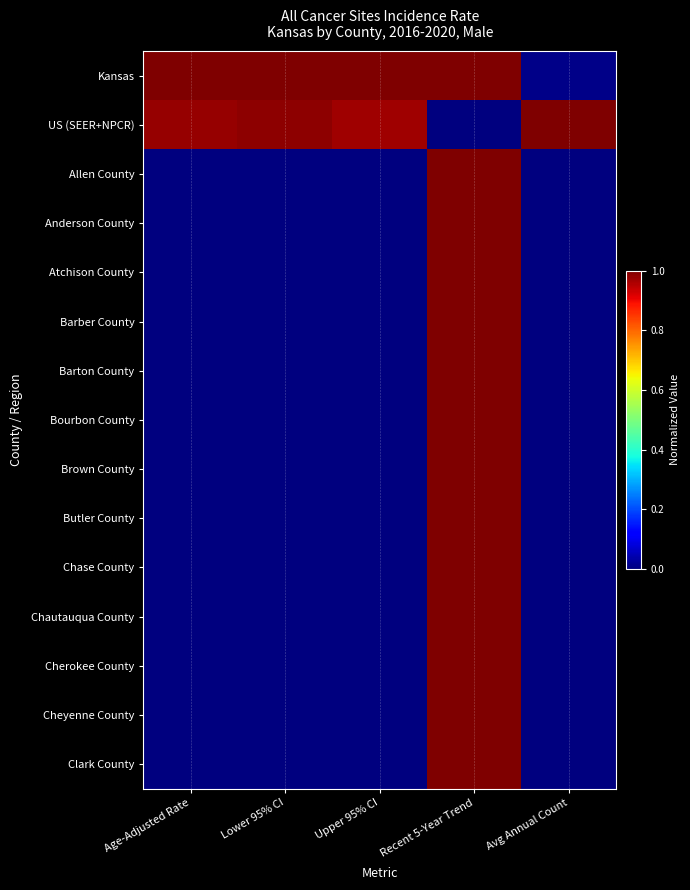

What is the spread (max minus min) of values at Recent 5-Year Trend?

1.0